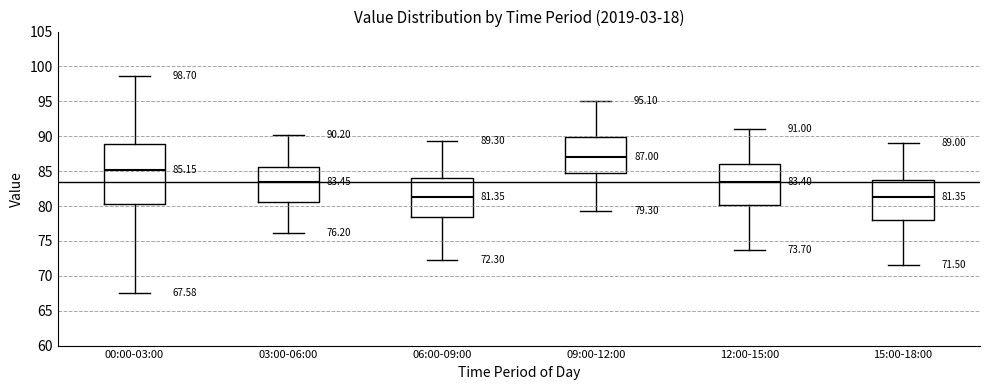

Comparing the boxes themselves (not the whiskers), which one is the tallest?

00:00-03:00